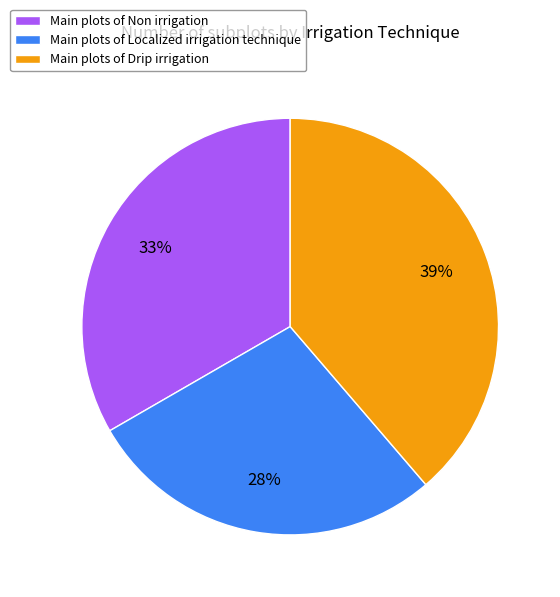

True or false: Main plots of Non irrigation accounts for 47% of the total.

False